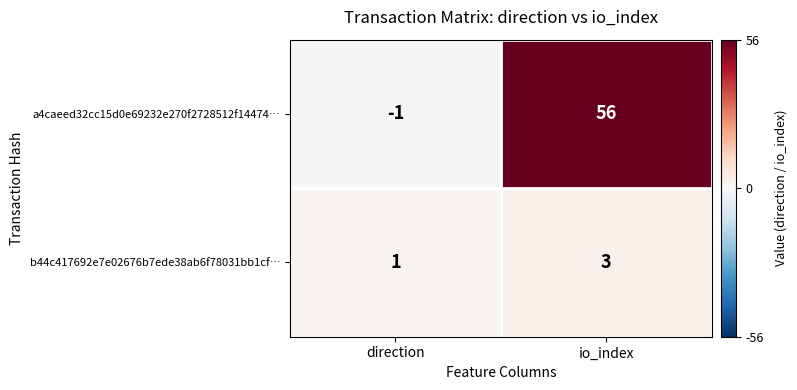

At which label is a4caeed32cc15d0e69232e270f2728512f14474… closest to 27?

direction